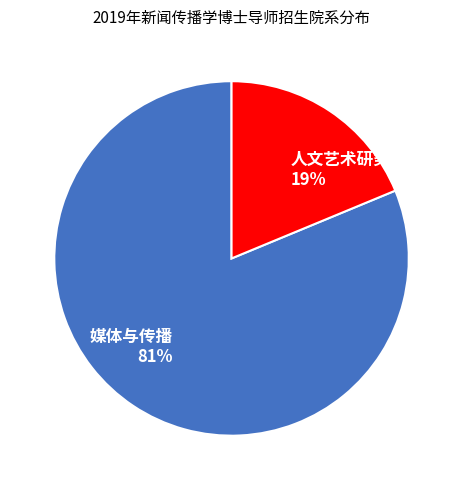

Approximately how many times larger is the value at 人文艺术研究院 compared to 媒体与传播?

0.2